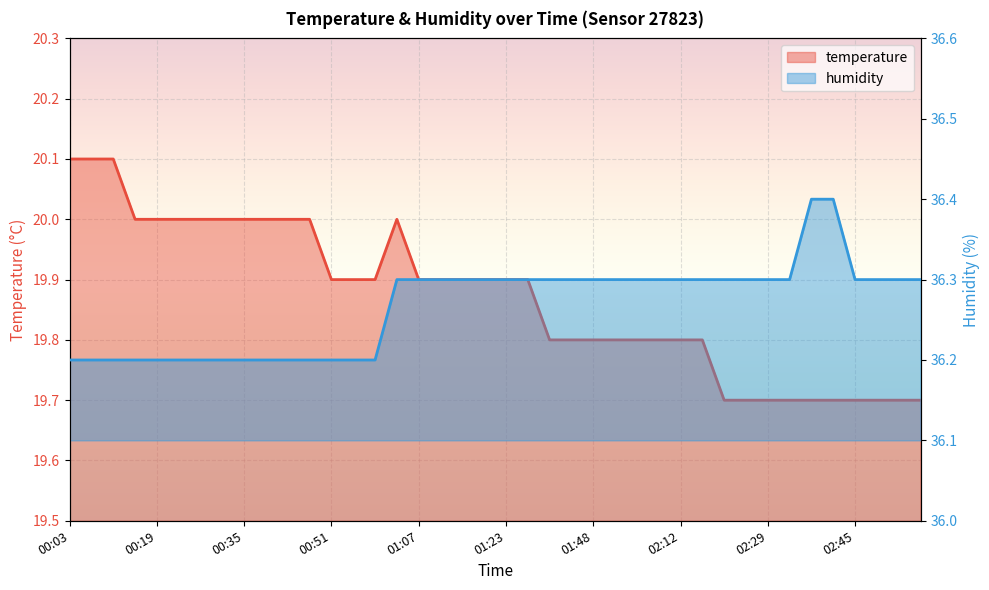

Which series changed the most between 01:15 and 01:19?

temperature